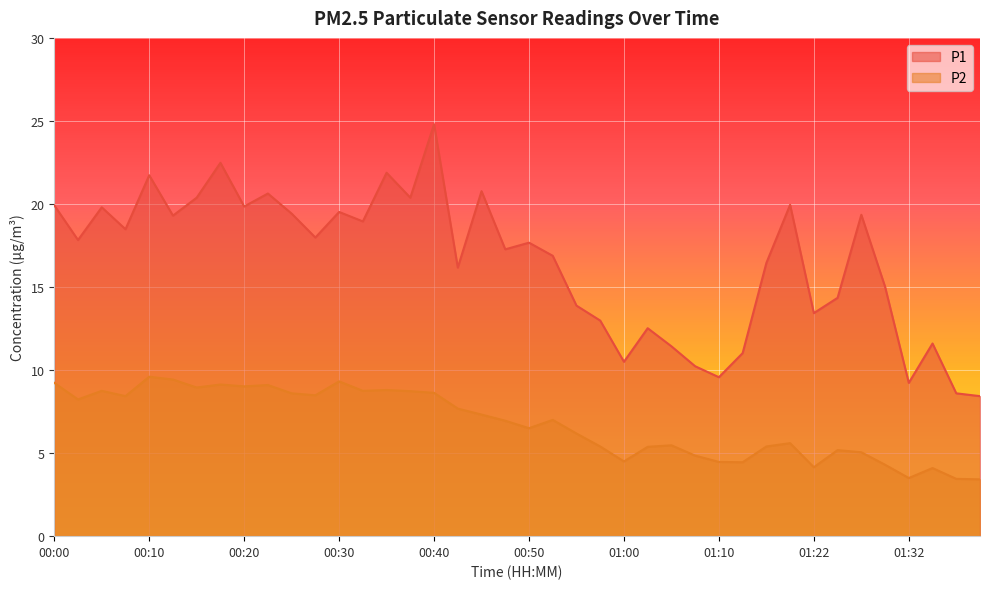

What is the label of the 20th point from the right?

00:50